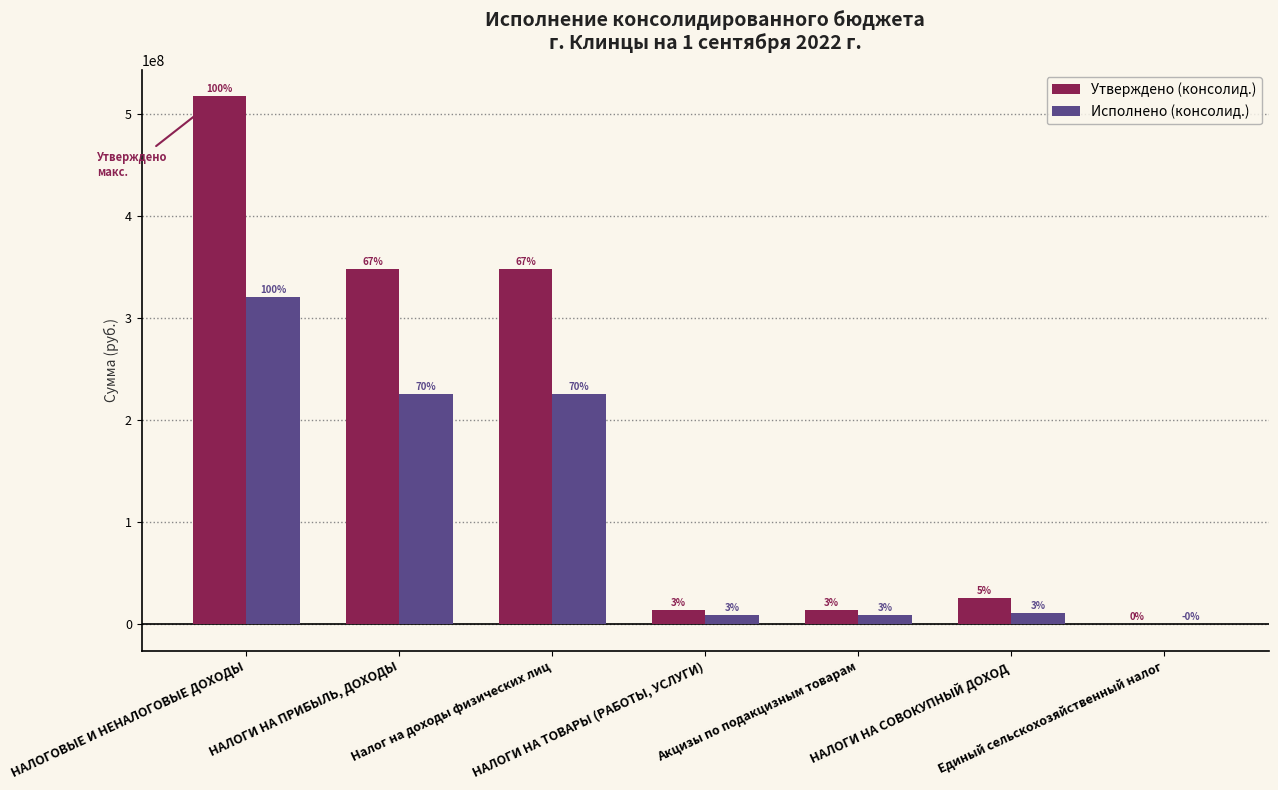

Does the chart contain stacked bars?

No